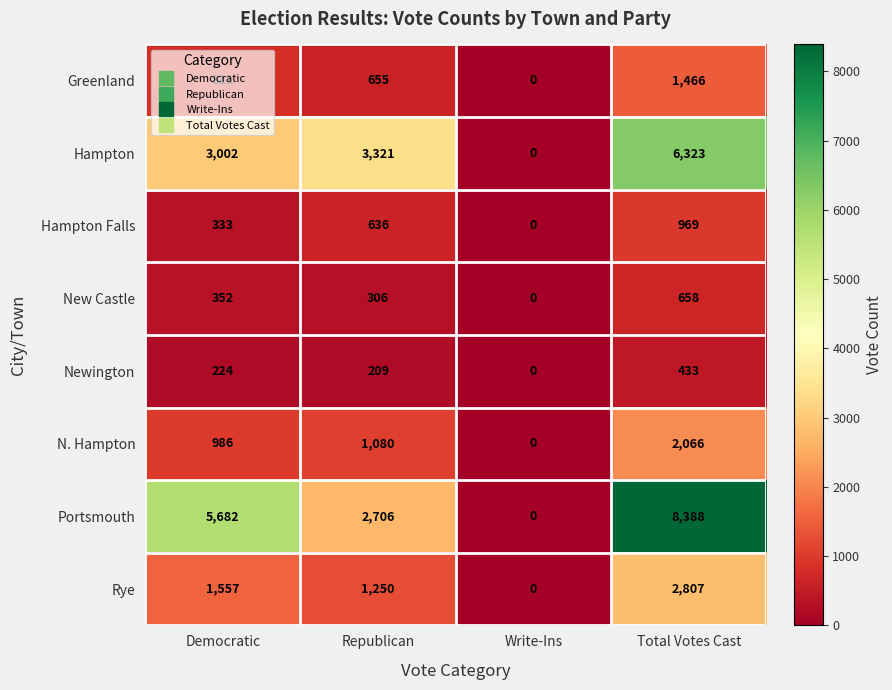

The value of Greenland at Write-Ins is 568. True or false?

False